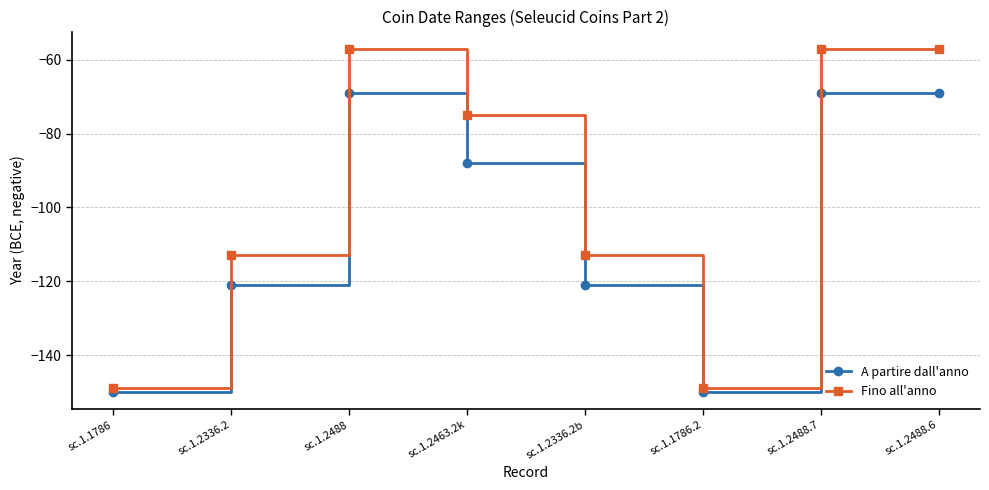

In A partire dall'anno, how many points are lower than both neighbors (excluding endpoints)?

1